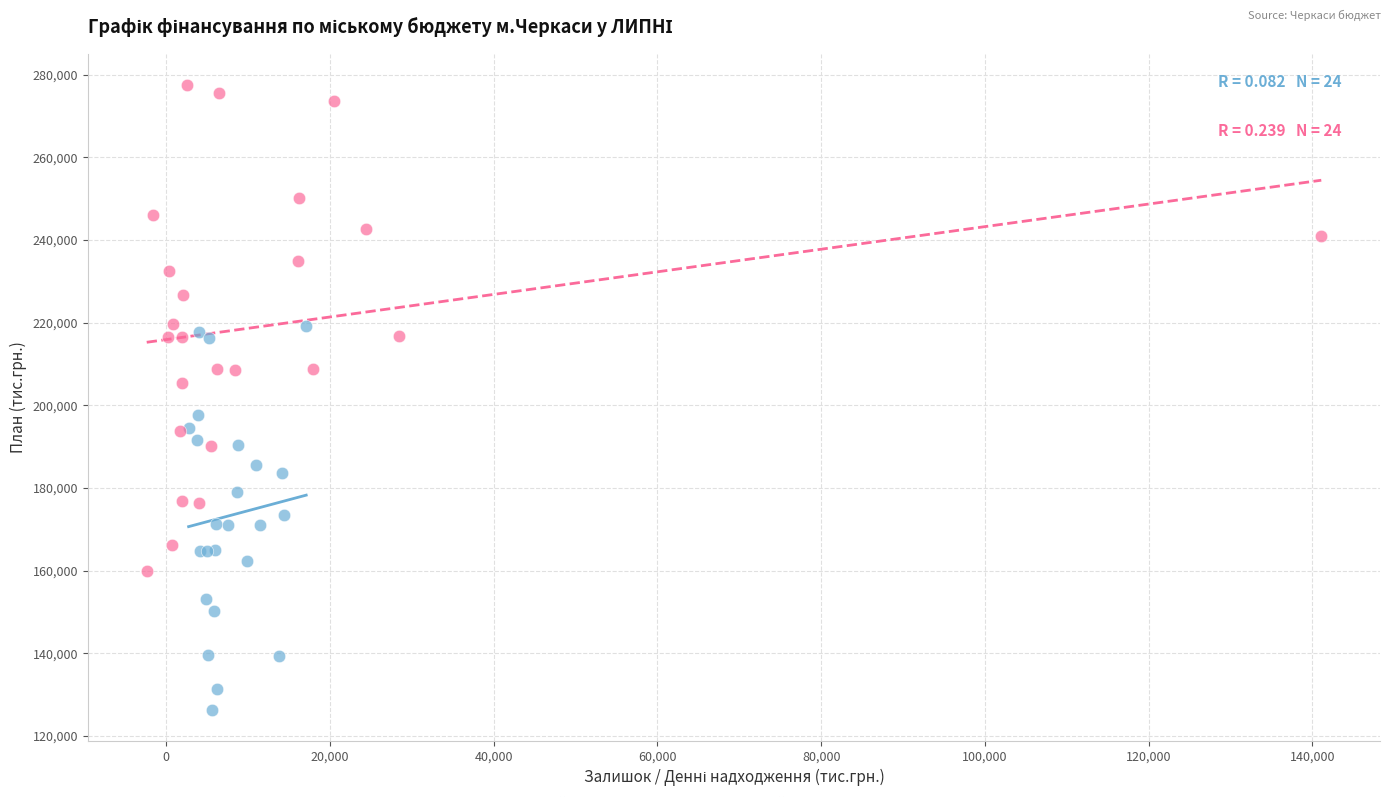

Which series contains the highest Y value?

Видатки - всього